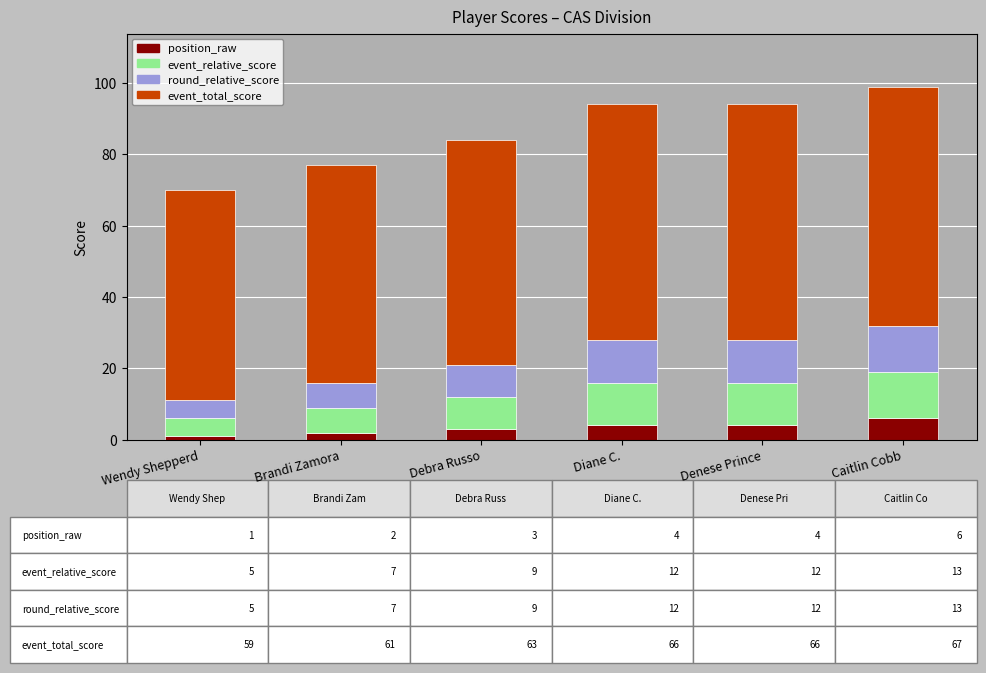

What is the total value across all series at Caitlin Cobb?

99